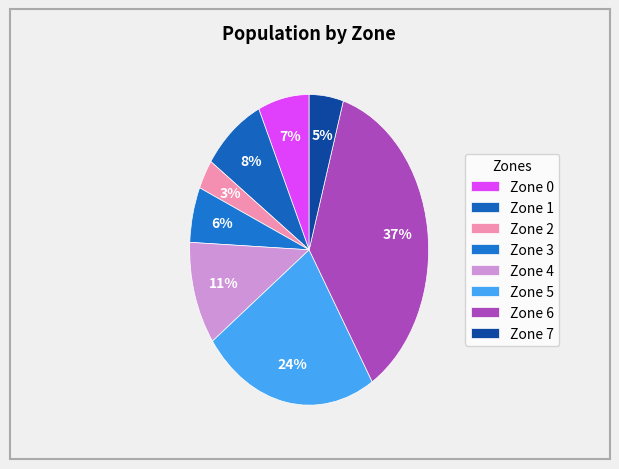

Count the number of slices in the pie.

8